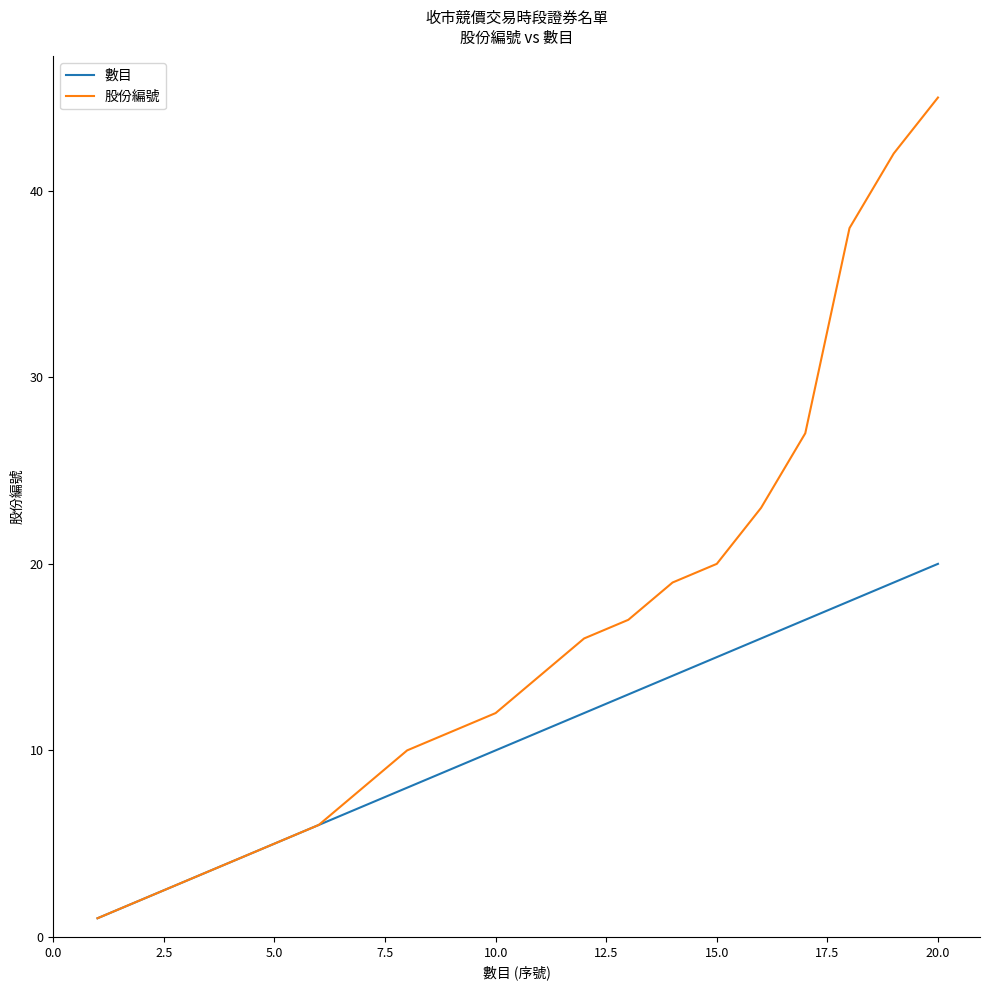

True or false: 股份編號 has more than 1 points higher than both neighbors.

False